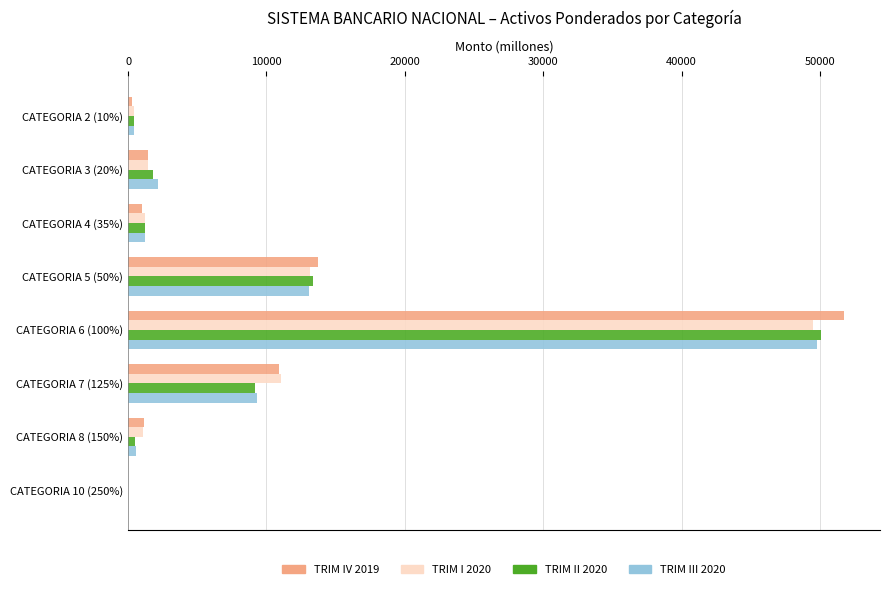

The value of TRIM I 2020 at CATEGORIA 5 (50%) is 21444.1. True or false?

False